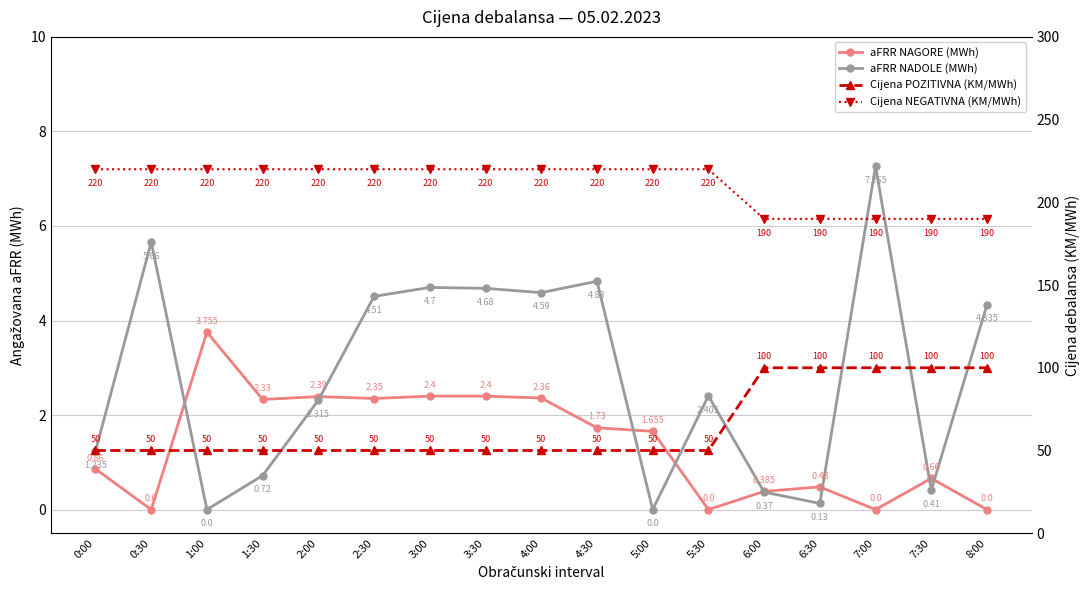

Which label corresponds to the largest value in the chart?

0:00